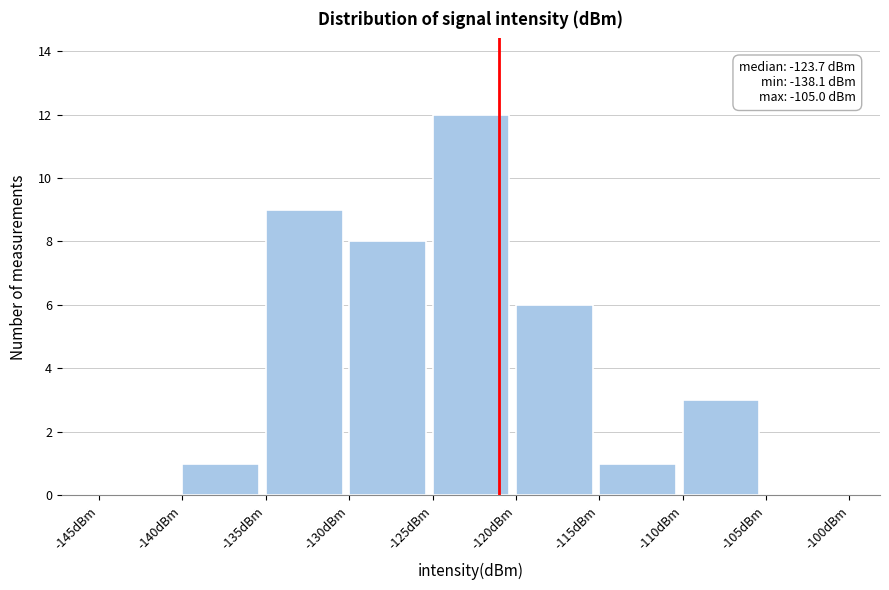

Over which range of the x-axis is the bar tallest?

-125 to -120